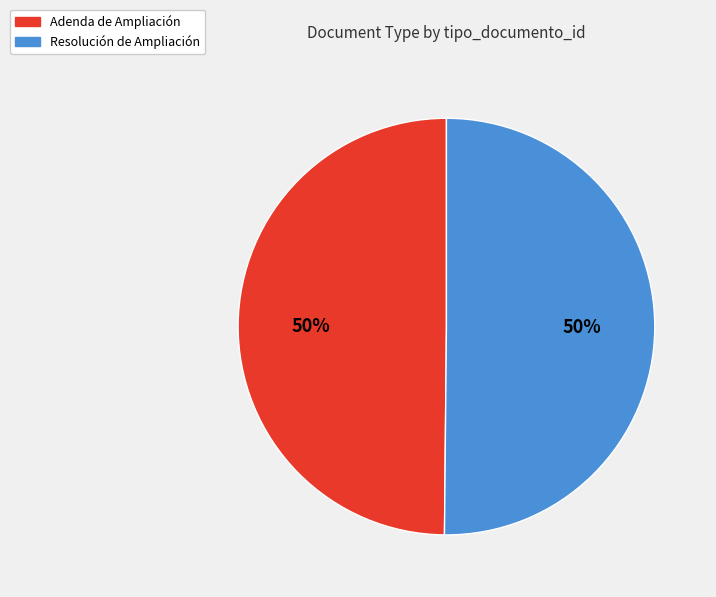

True or false: Adenda de Ampliación accounts for 50% of the total.

True